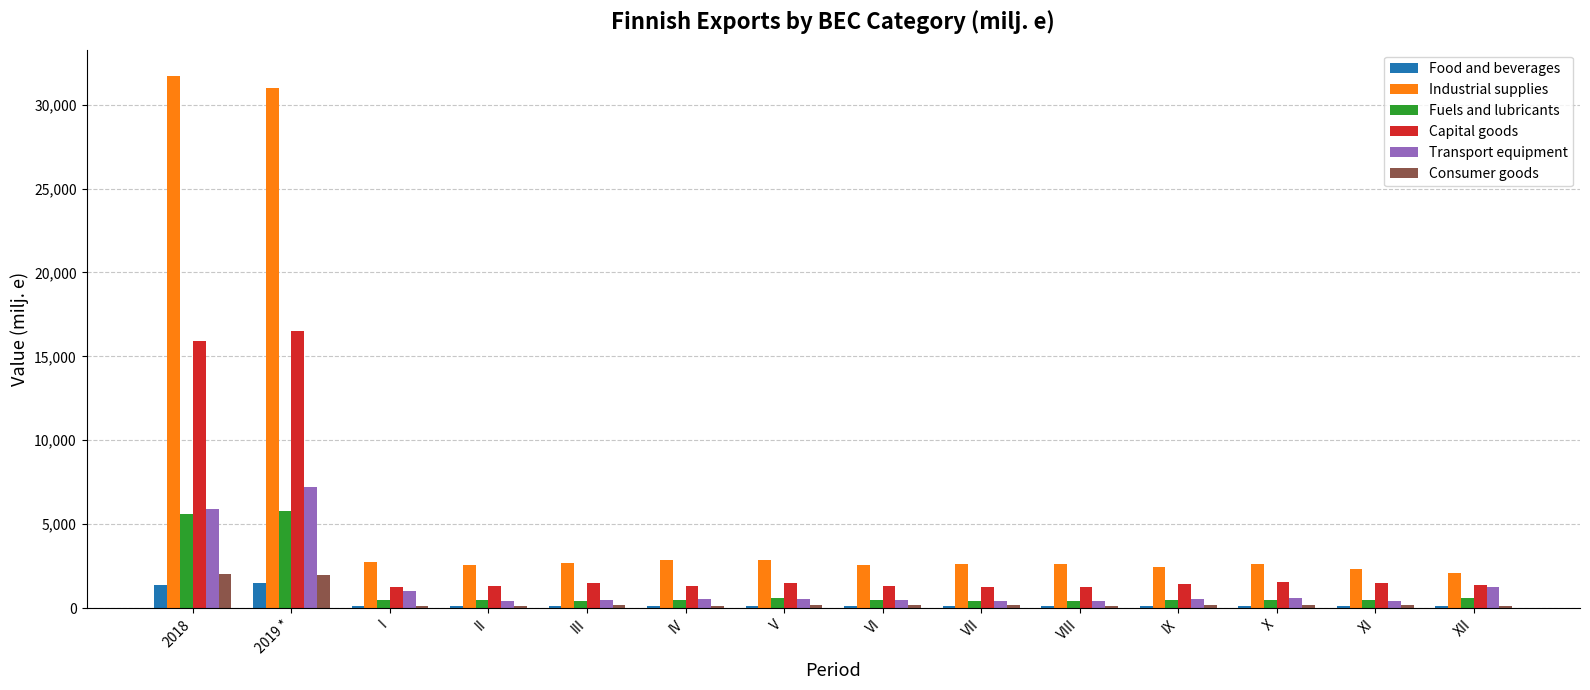

The Industrial supplies series shows 2613.0 at VII. True or false?

True